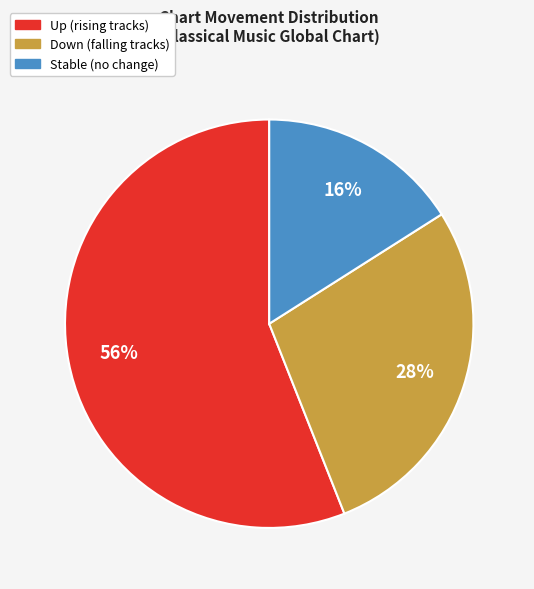

What percentage is the Up (rising tracks) slice, to the nearest percent?

56%